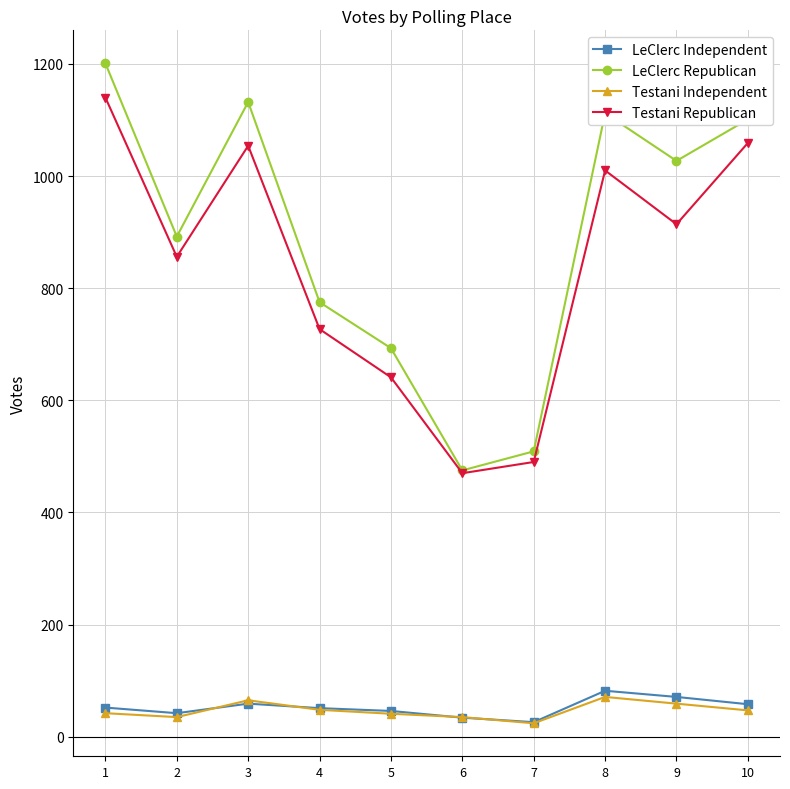

What is the value of the LeClerc Republican point at the 7th from the left?

509